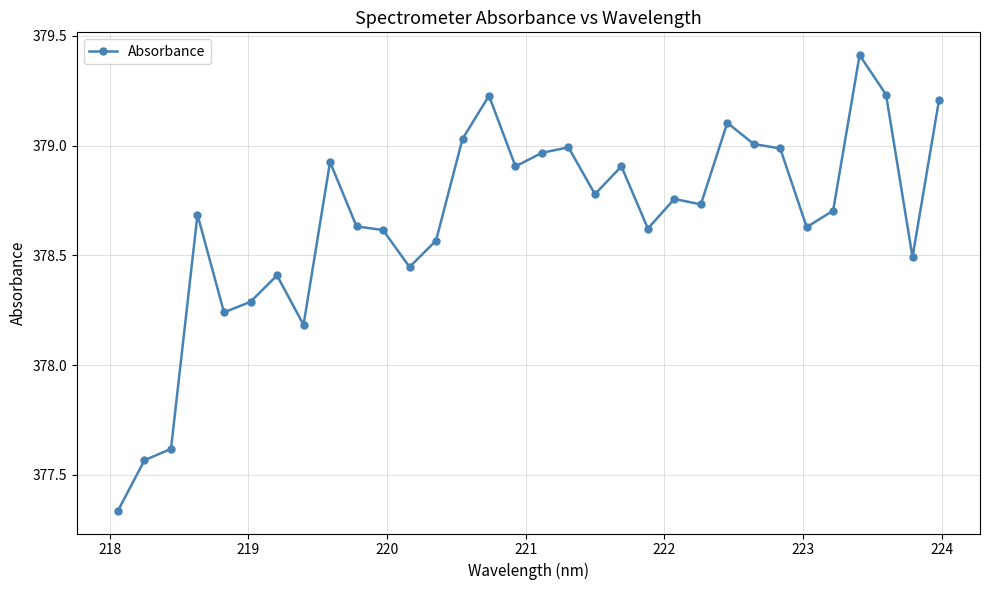

What is the difference between the maximum and minimum values?

2.1